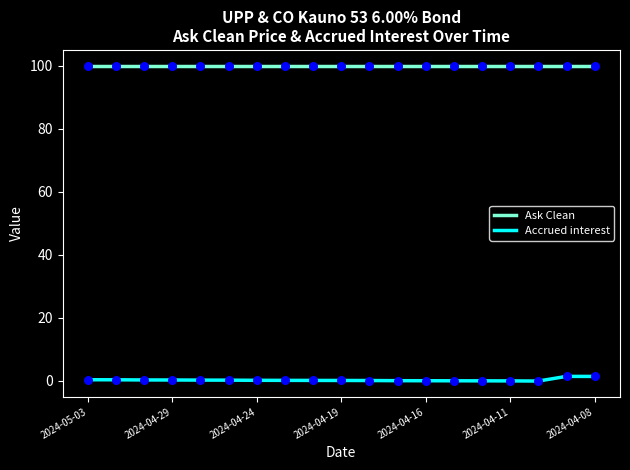

Which series has the largest total across all categories?

Ask Clean